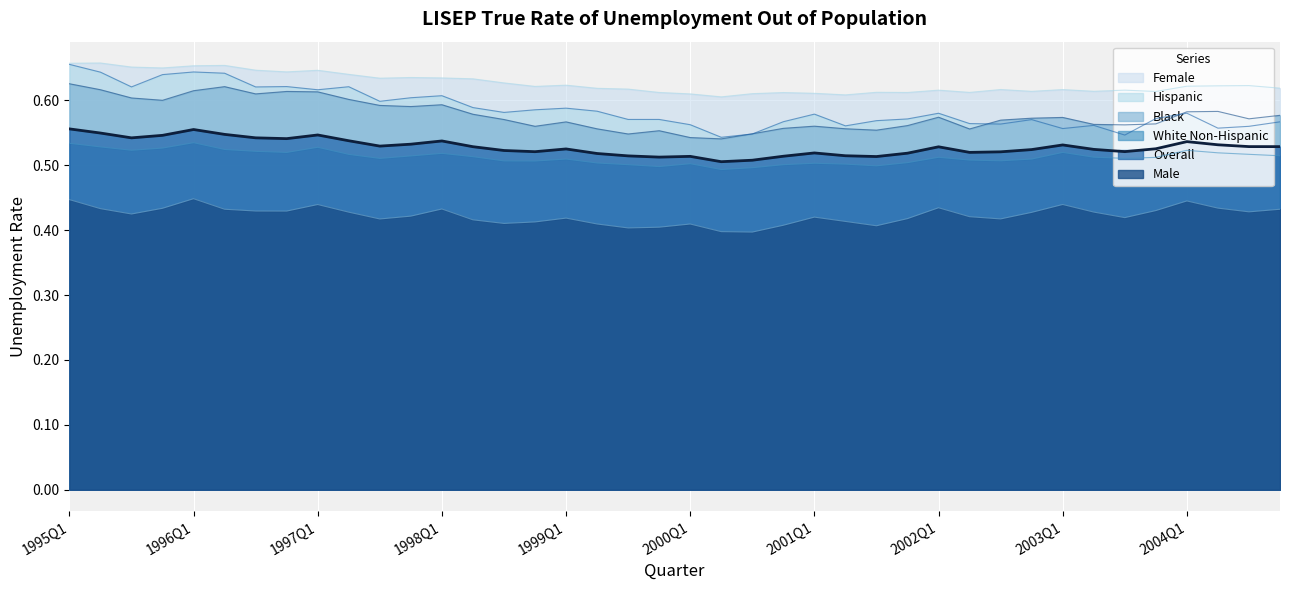

How many interior local peaks does the Female series have?

12